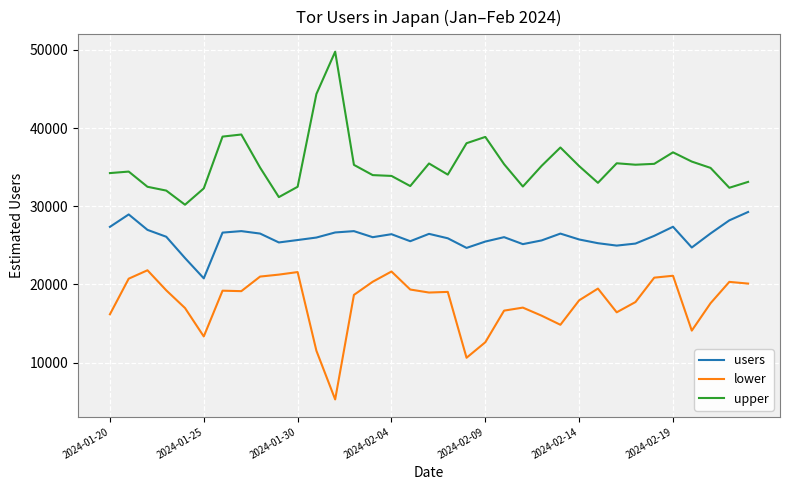

Which series has the largest total across all categories?

upper